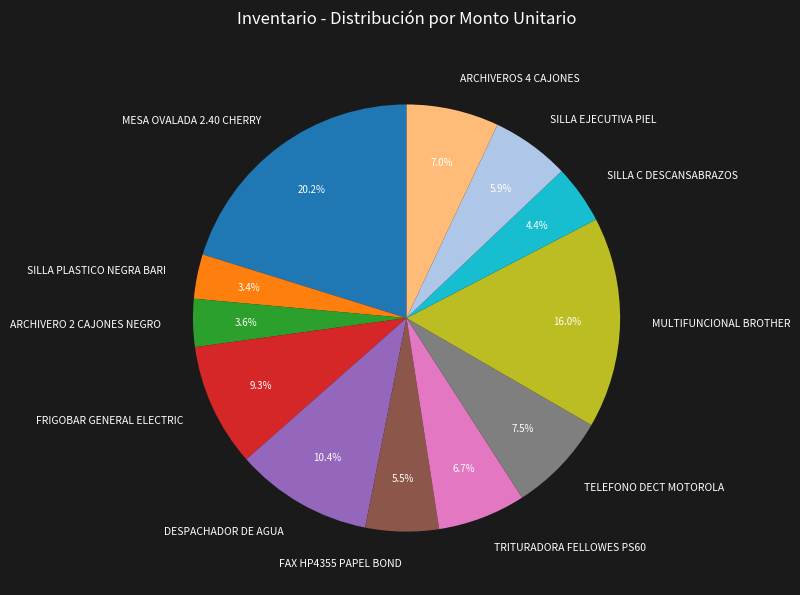

Which slice is the largest?

MESA OVALADA 2.40 CHERRY